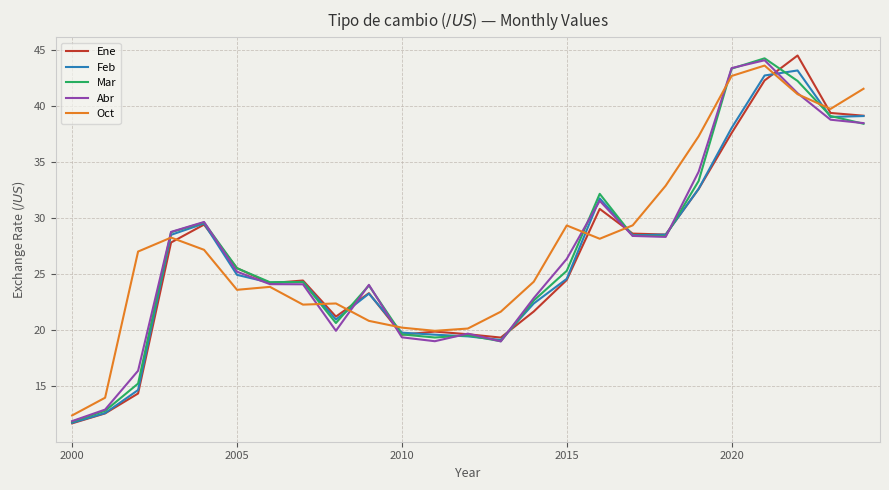

What is the maximum value shown in the chart?

44.5